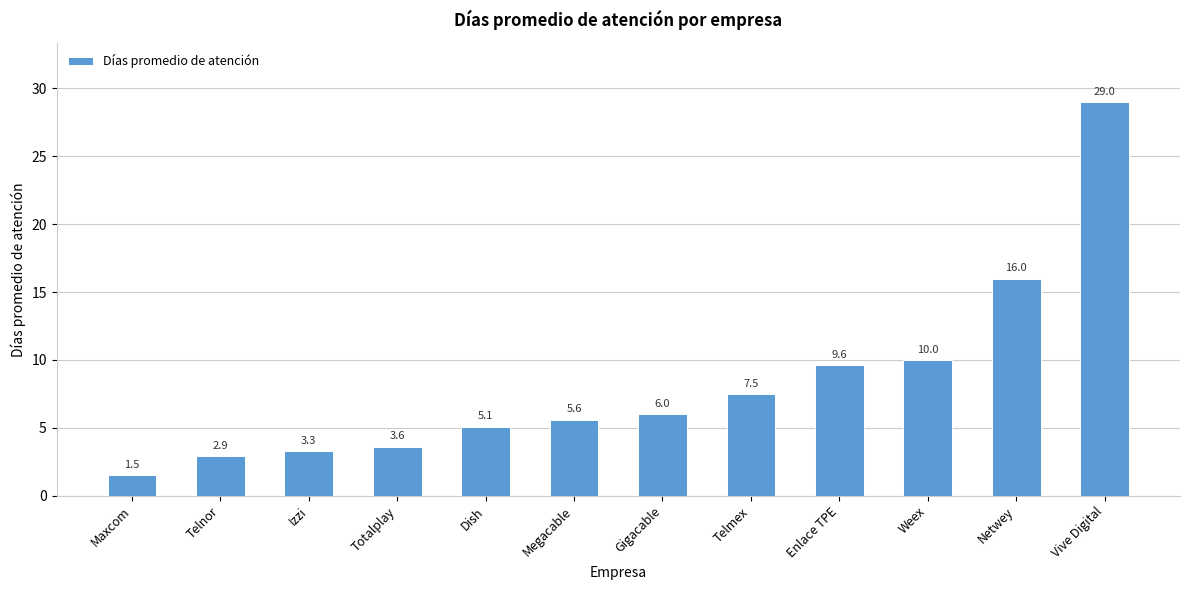

What is the maximum value shown in the chart?

29.0